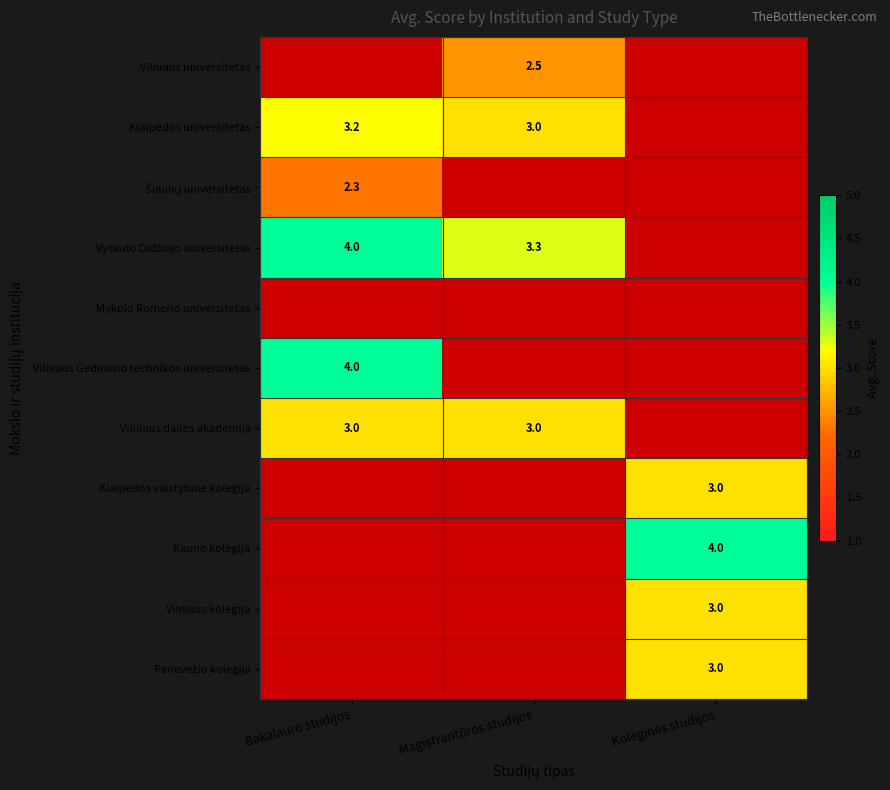

How many categories are shown in the chart?

3